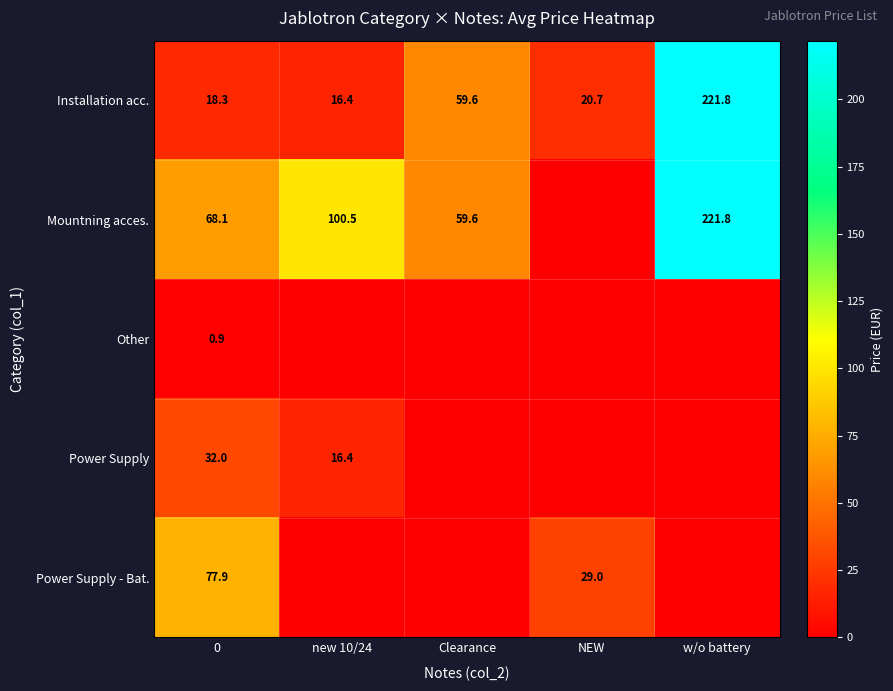

Is it true that Installation acc. equals 16.4 at new 10/24?

True